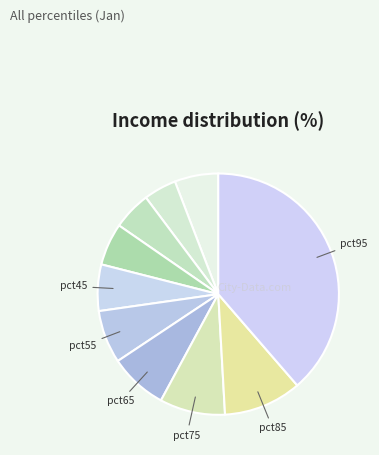

What is the smallest slice in the pie chart?

pct15